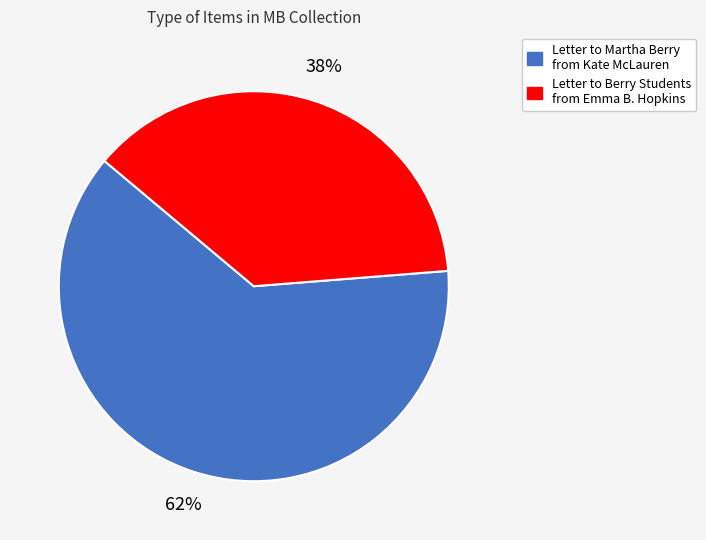

Which has a higher value, Letter to Martha Berry from Kate McLauren or Letter to Berry Students from Emma B. Hopkins?

Letter to Martha Berry from Kate McLauren